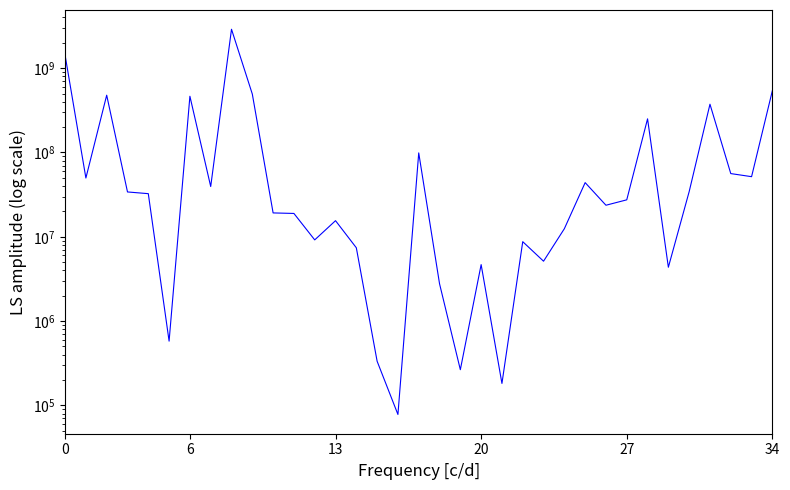

What is the maximum value shown in the chart?

2892122000